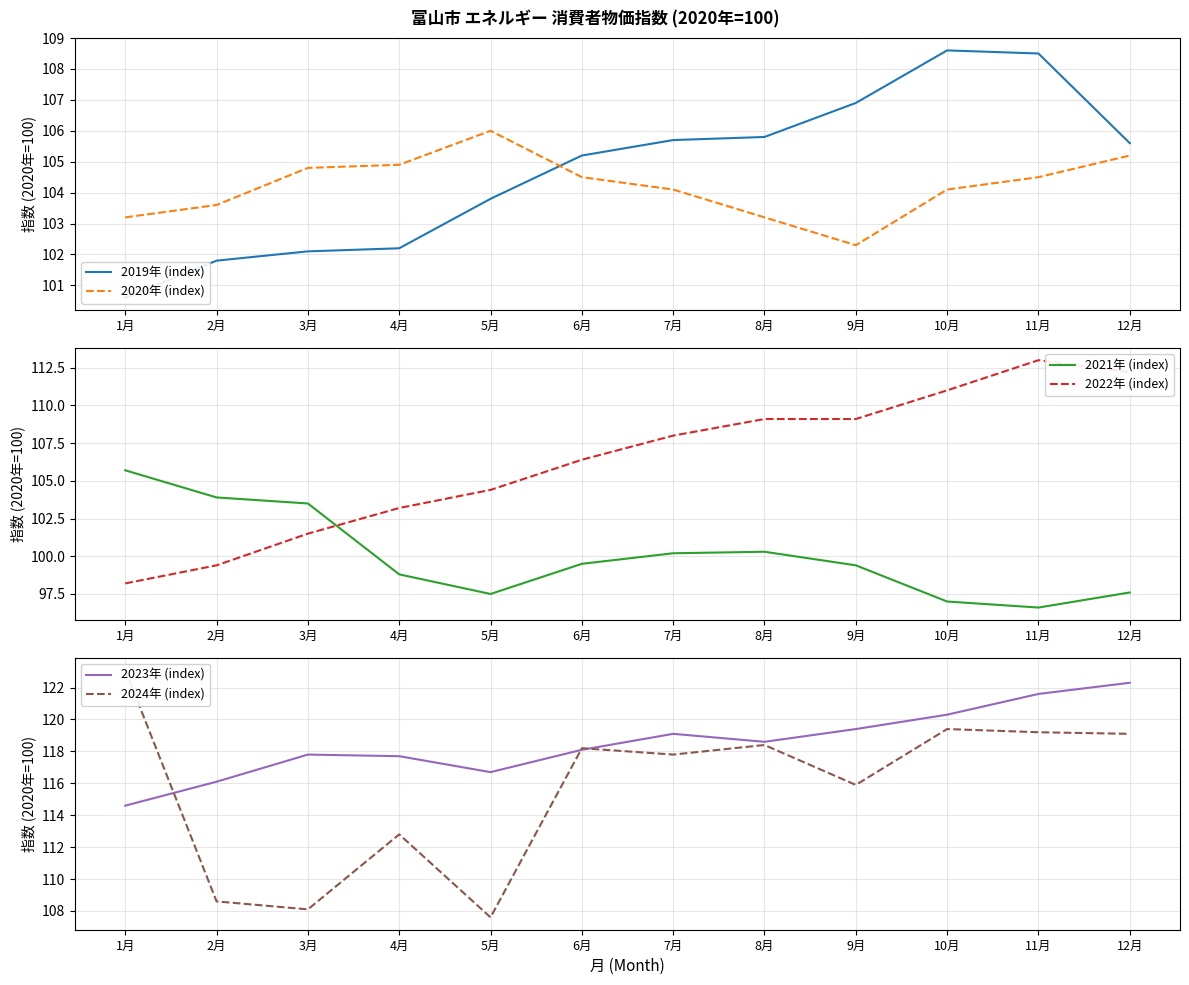

The value of 2019年 (index) at 12月 is 105.6. True or false?

True